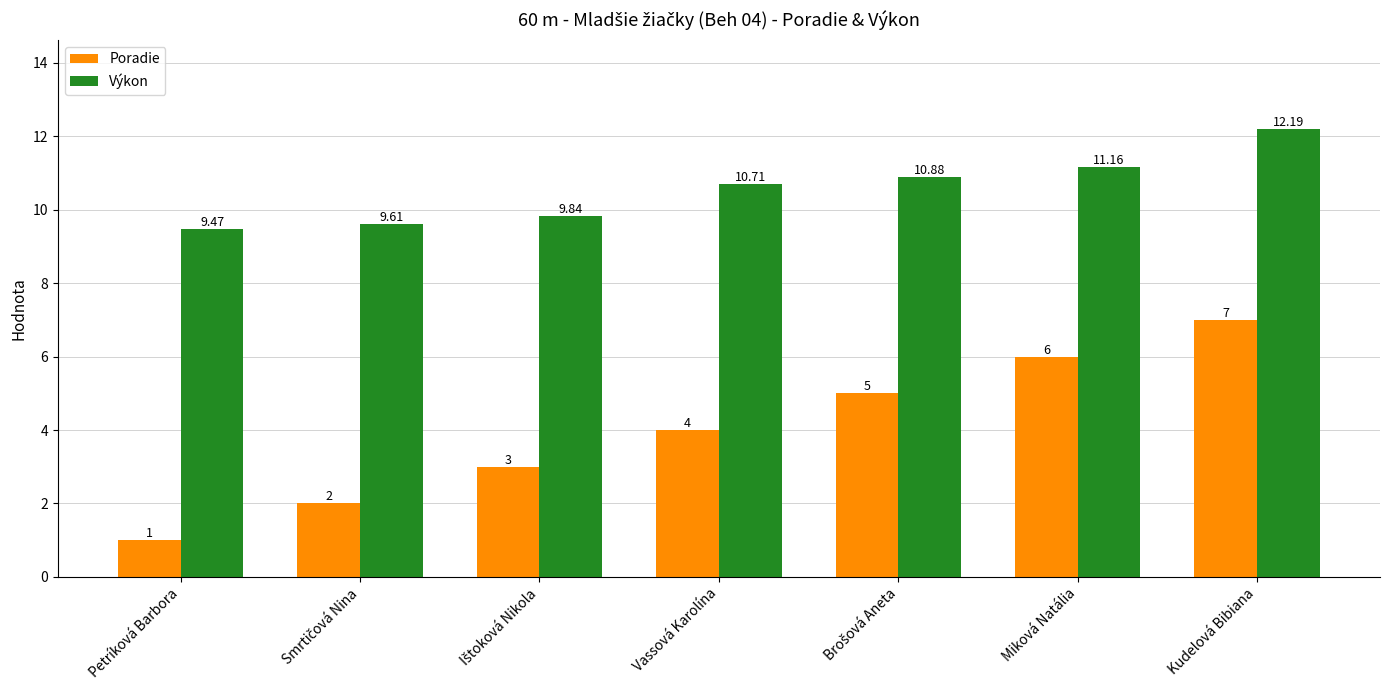

List the series in order of their peak value, highest first.

Výkon, Poradie